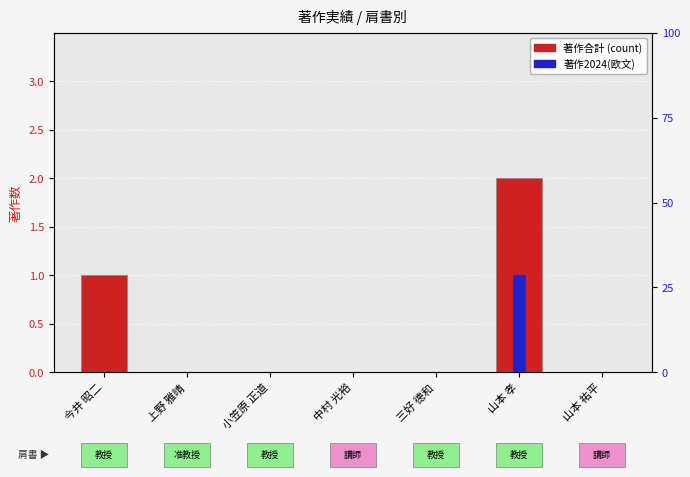

How many data points in 著作合計 (count) are above 0?

2